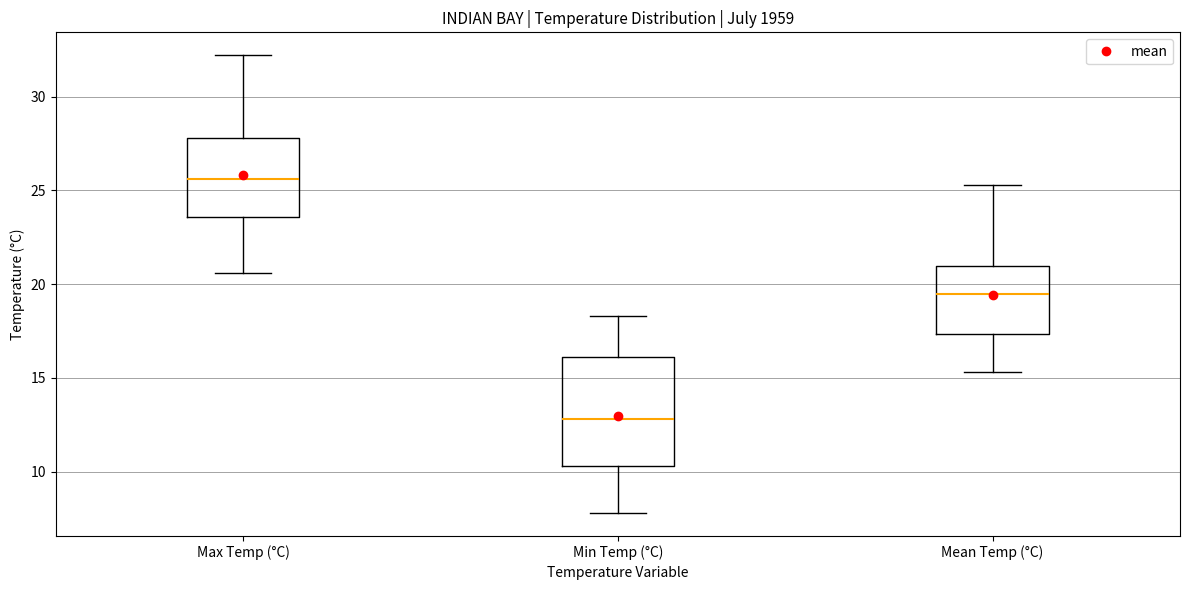

Reading left to right, read every box against the y-axis: the position of its median line, the range the box covers, and the ends of its whiskers. The values are not printed on the chart, so give them approximately, as read against the axis.

Max Temp (°C): median 25.5, box 23.5 to 28.0, whiskers 20.5 to 32.0
Min Temp (°C): median 13.0, box 10.5 to 16.0, whiskers 8.0 to 18.5
Mean Temp (°C): median 19.5, box 17.5 to 21.0, whiskers 15.5 to 25.5